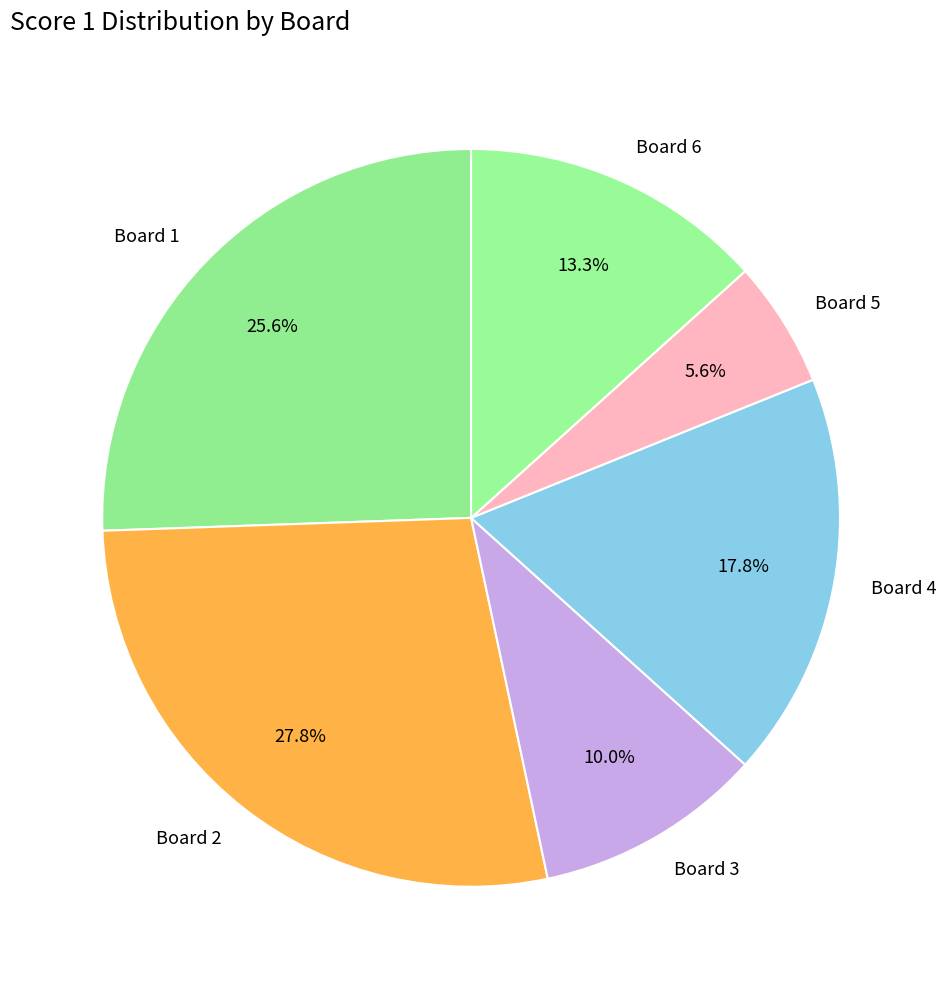

Which slice is the largest?

Board 2